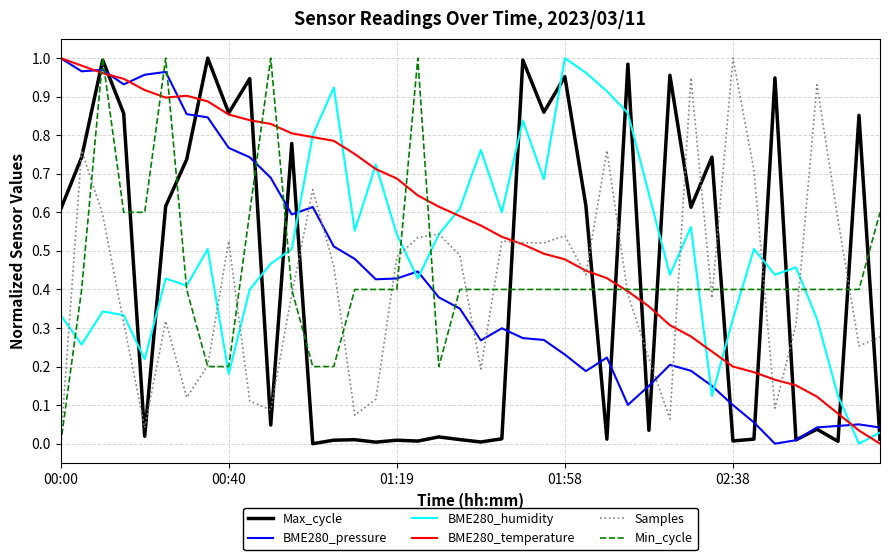

Is this an area chart (filled region under the line)?

No